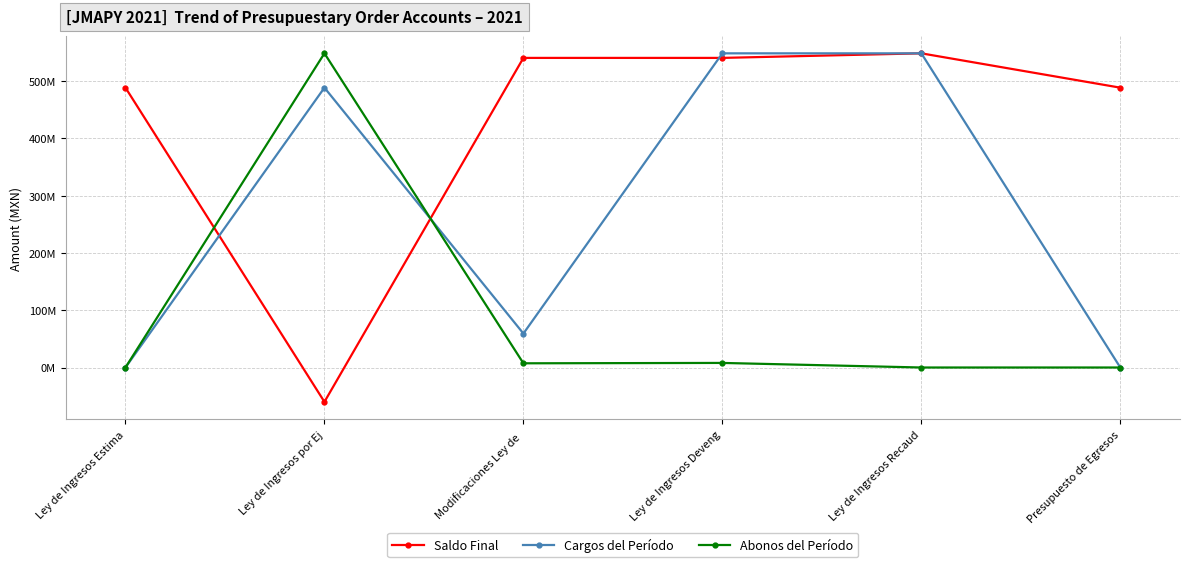

Reading right to left, extract all data points from this chart.

Saldo Final: Presupuesto de Egresos=488579783.0	Ley de Ingresos Recaud=548538985.1	Ley de Ingresos Deveng=540557687.0	Modificaciones Ley de =540557687.0	Ley de Ingresos por Ej=-59959202.1	Ley de Ingresos Estima=488579783.0
Cargos del Período: Presupuesto de Egresos=0.0	Ley de Ingresos Recaud=548538985.1	Ley de Ingresos Deveng=548538985.1	Modificaciones Ley de =59314128.5	Ley de Ingresos por Ej=488579783.0	Ley de Ingresos Estima=0.0
Abonos del Período: Presupuesto de Egresos=0.0	Ley de Ingresos Recaud=0.0	Ley de Ingresos Deveng=7981298.1	Modificaciones Ley de =7336224.4	Ley de Ingresos por Ej=548538985.1	Ley de Ingresos Estima=0.0